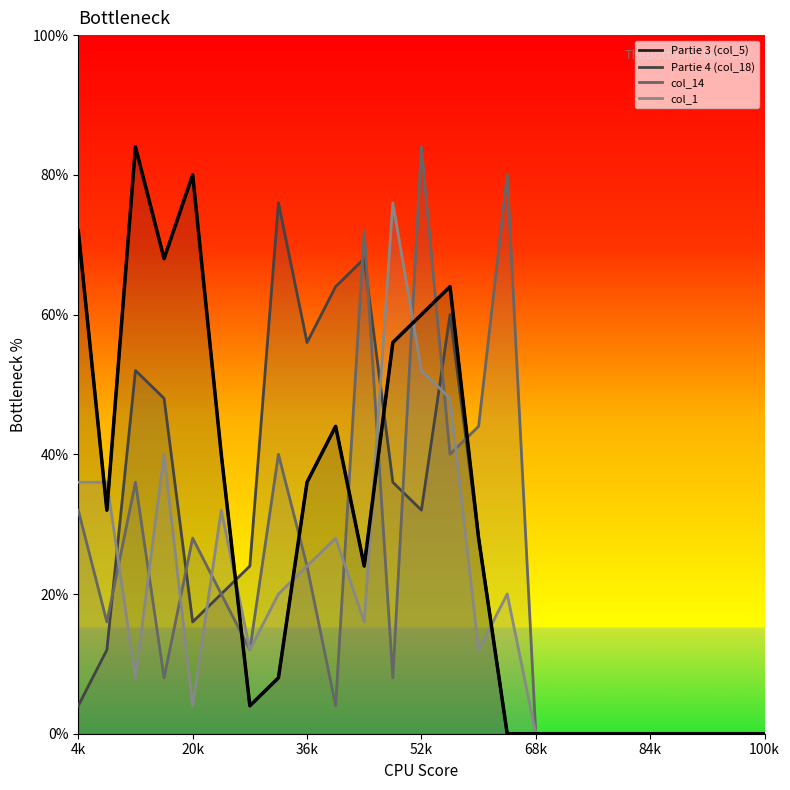

How many times do col_1 (line) and col_14 (line) cross each other?

9